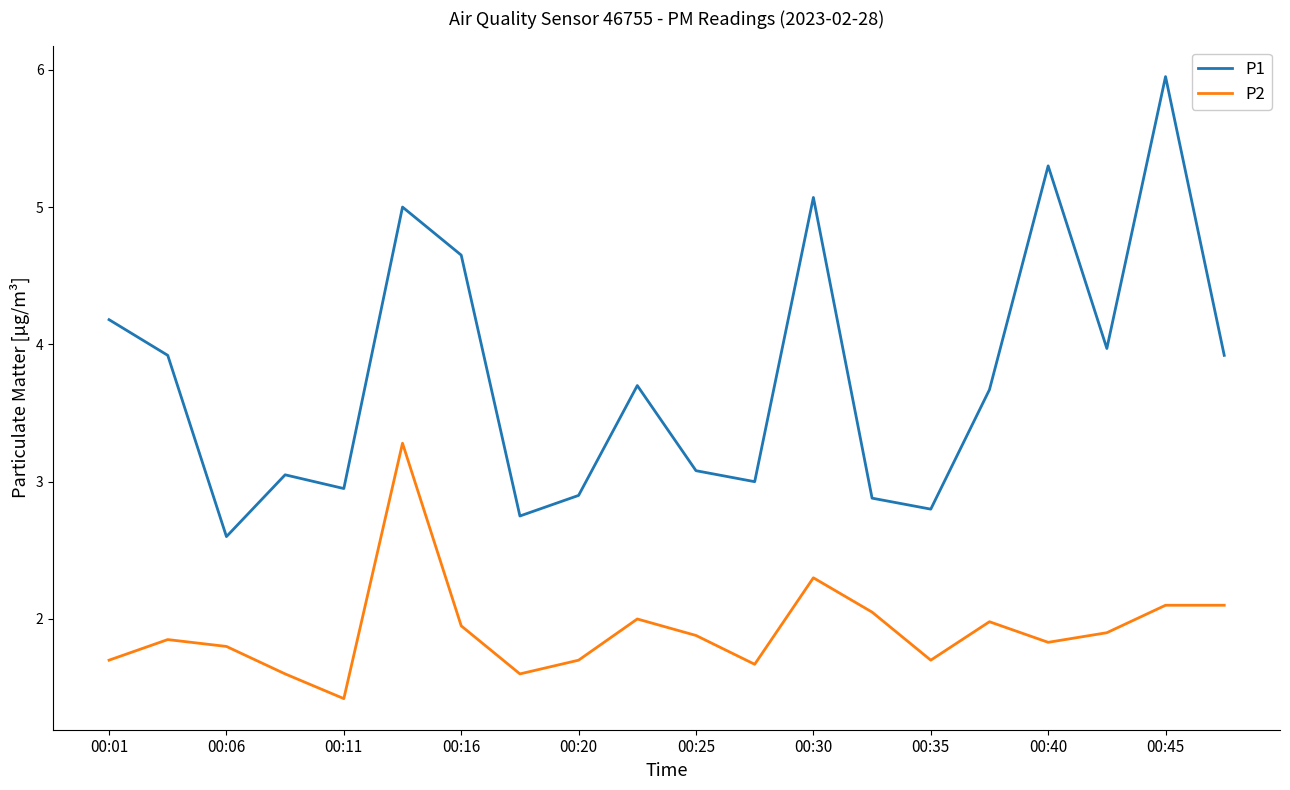

True or false: P1 and P2 intersect in this chart.

False